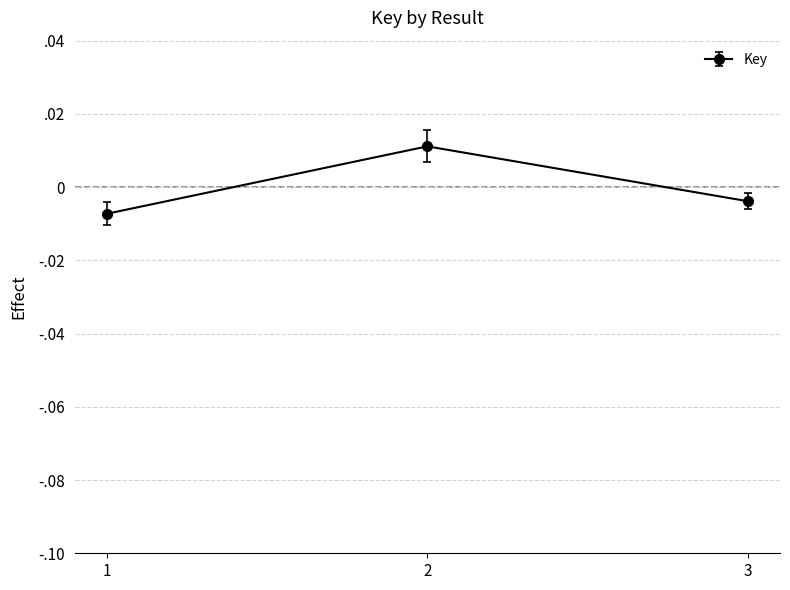

At which category does the chart reach its peak across all series?

2